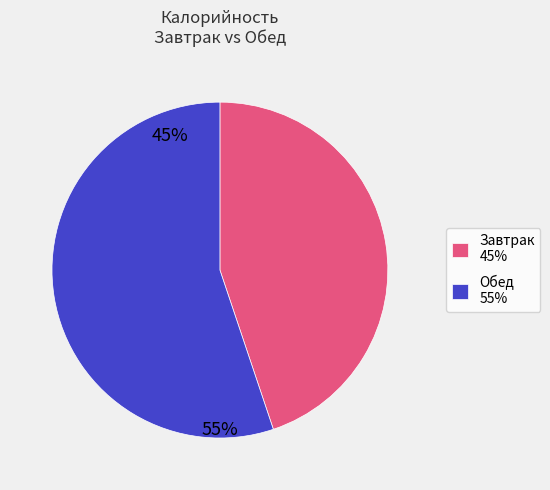

Do Завтрак 45% and Обед 55% together represent more than half of the pie?

Yes